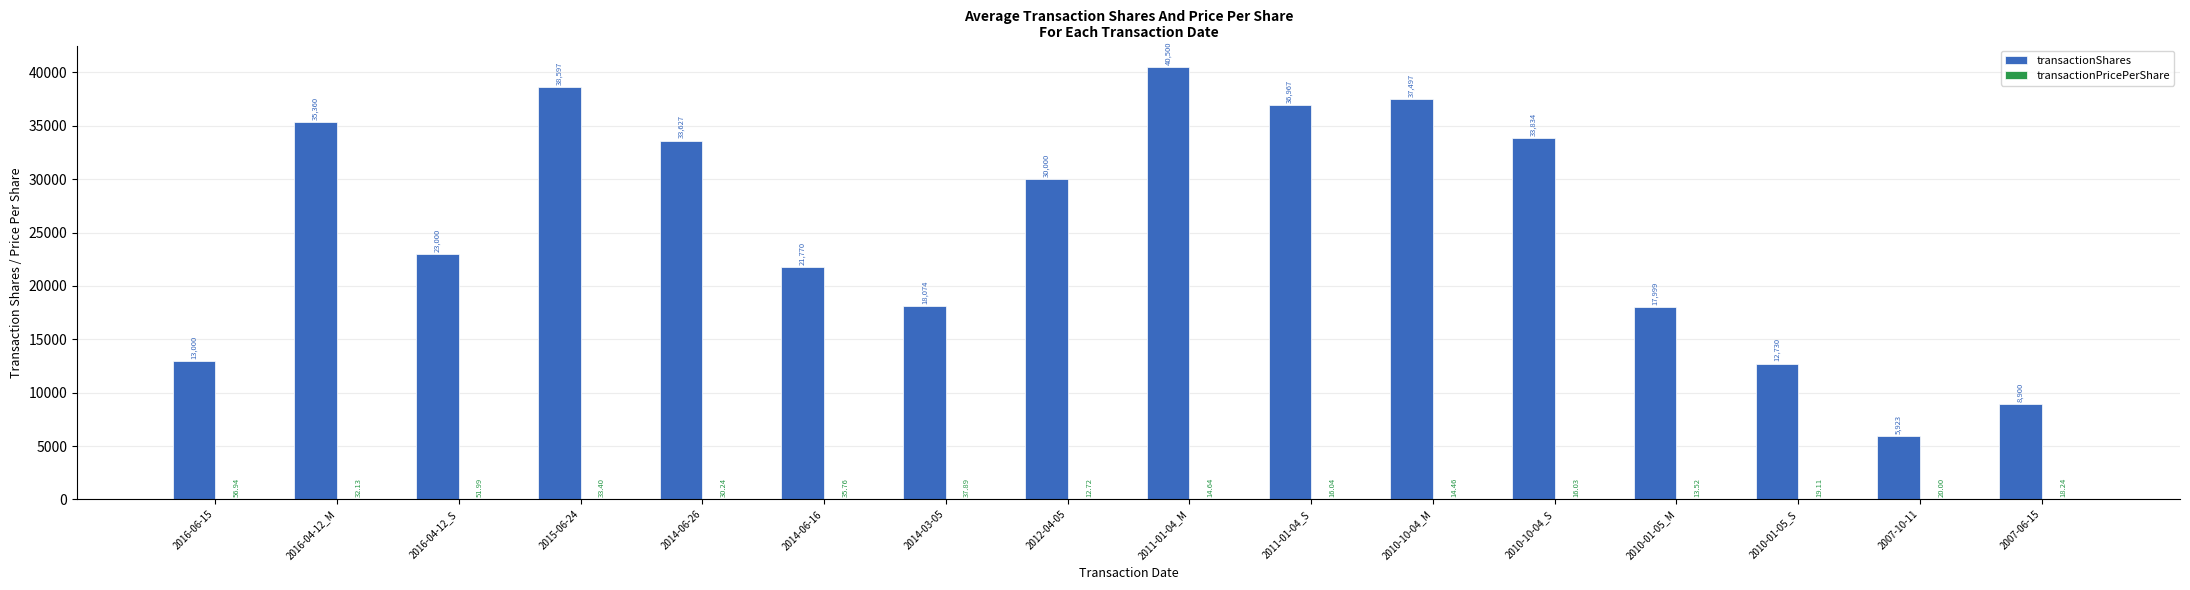

Which series has the largest total across all categories?

transactionShares